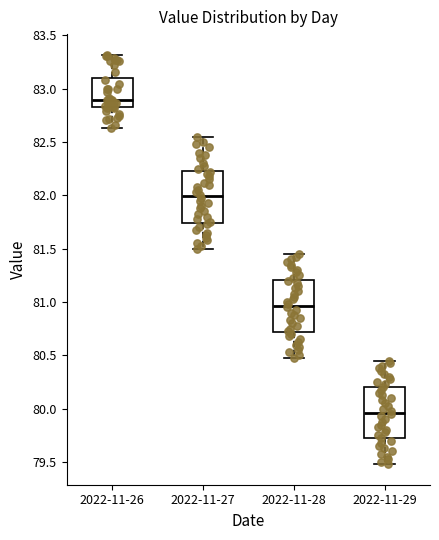

Reading left to right, transcribe this box plot: for each box, give where its median line is, the range the box spans, and where its two whiskers end, as read against the y-axis. The values are not printed on the chart, so give them approximately, as read against the axis.

2022-11-26: median 82.90, box 82.85 to 83.10, whiskers 82.65 to 83.30
2022-11-27: median 82.00, box 81.75 to 82.25, whiskers 81.50 to 82.55
2022-11-28: median 80.95, box 80.70 to 81.20, whiskers 80.50 to 81.45
2022-11-29: median 79.95, box 79.70 to 80.20, whiskers 79.50 to 80.45